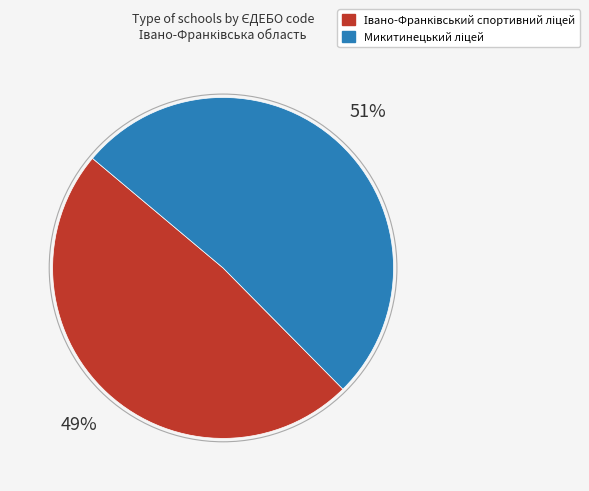

Is there a majority slice in this chart?

Yes